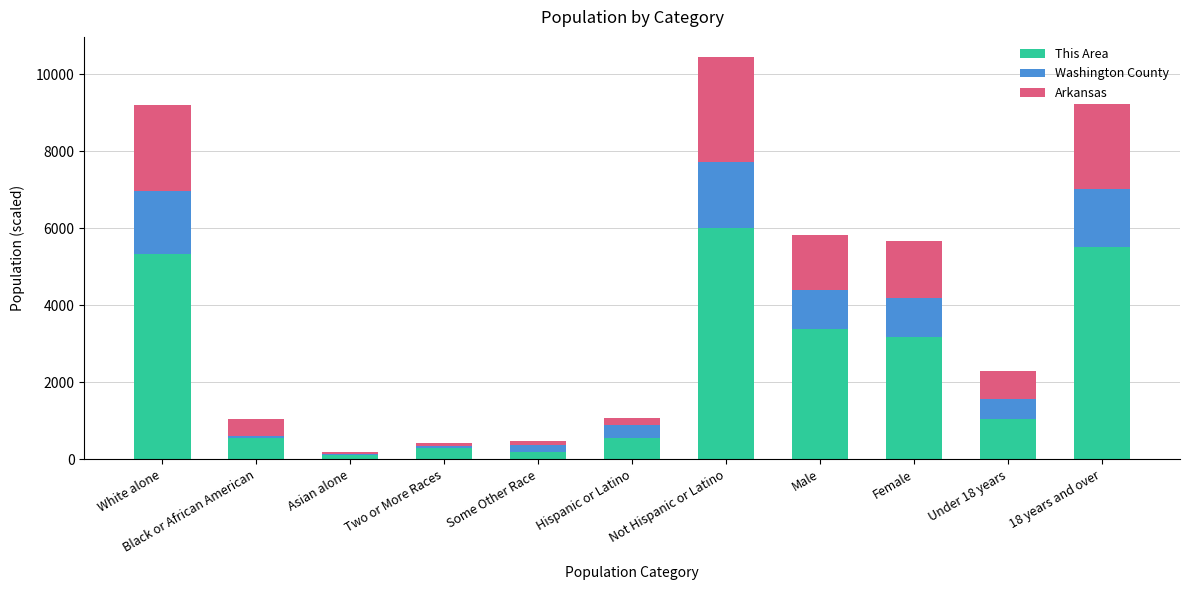

Which category has the highest value in the This Area series?

Not Hispanic or Latino